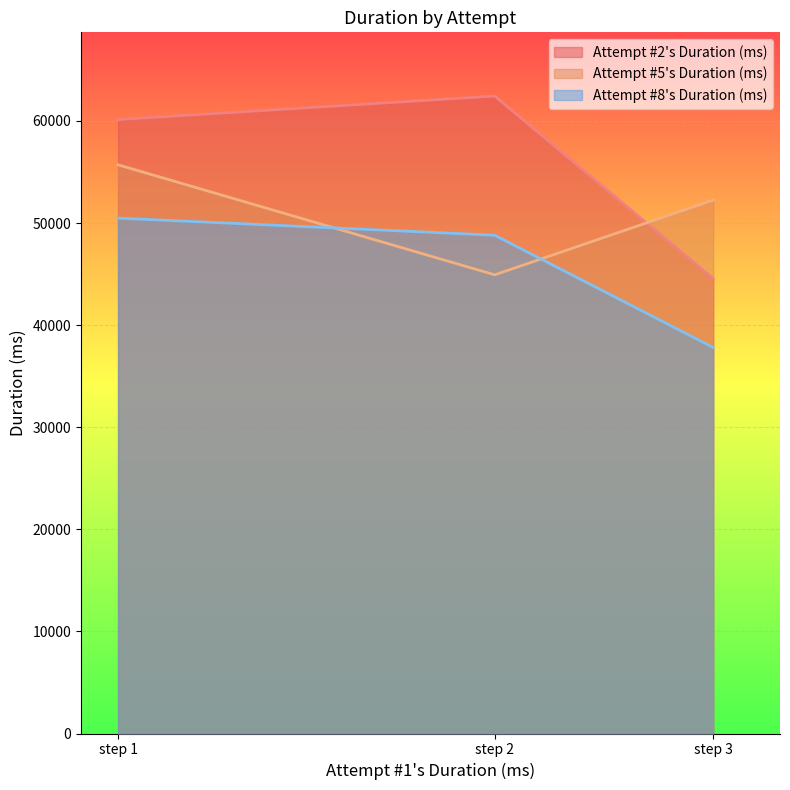

Which category has the lowest value in the Attempt #2's Duration (ms) series?

step 3